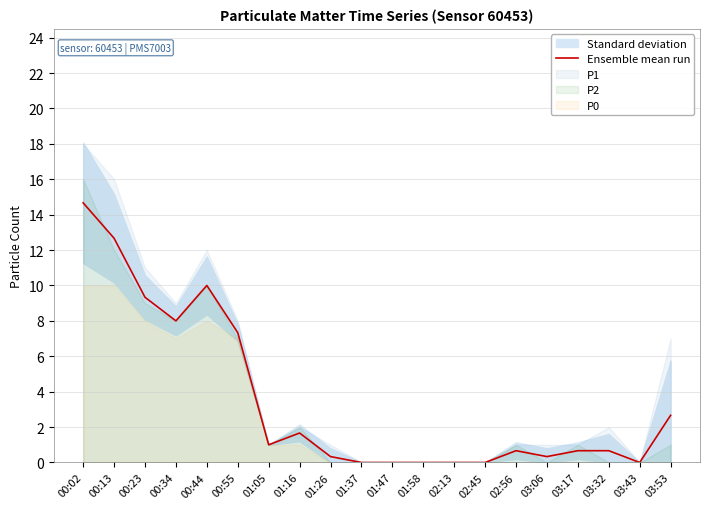

Rank the categories by value from lowest to highest.

01:37, 01:47, 01:58, 02:13, 02:45, 03:43, 01:26, 03:06, 02:56, 03:17, 03:32, 01:05, 01:16, 03:53, 00:55, 00:34, 00:23, 00:44, 00:13, 00:02